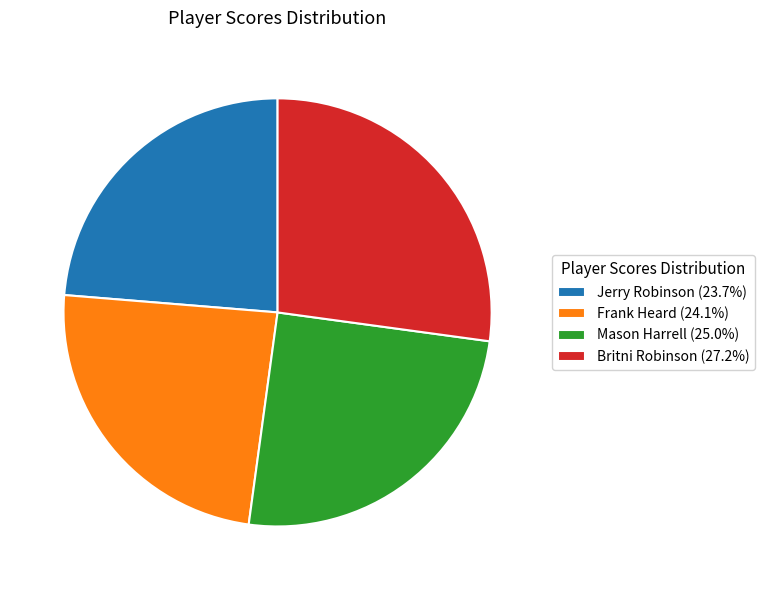

Combined, do Mason Harrell (25.0%) and Britni Robinson (27.2%) account for over 50%?

Yes